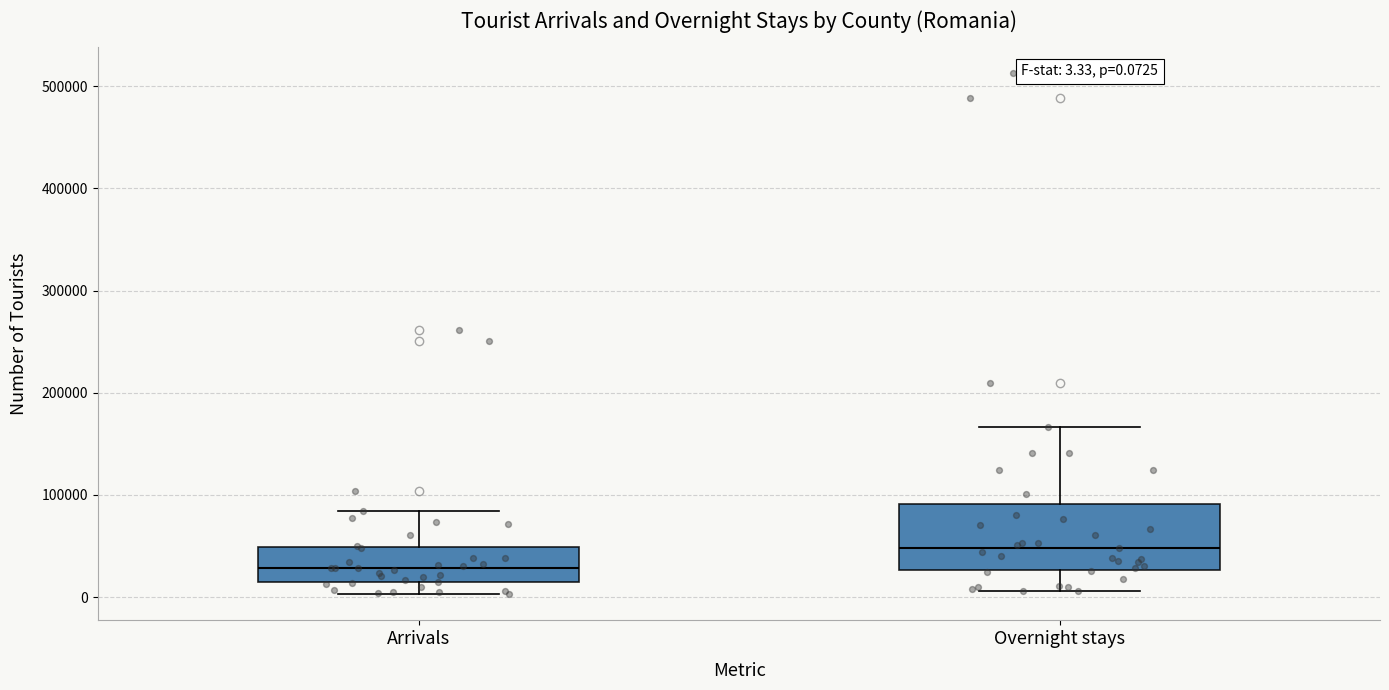

Which box is the tallest, from its lower edge to its upper edge?

Overnight stays